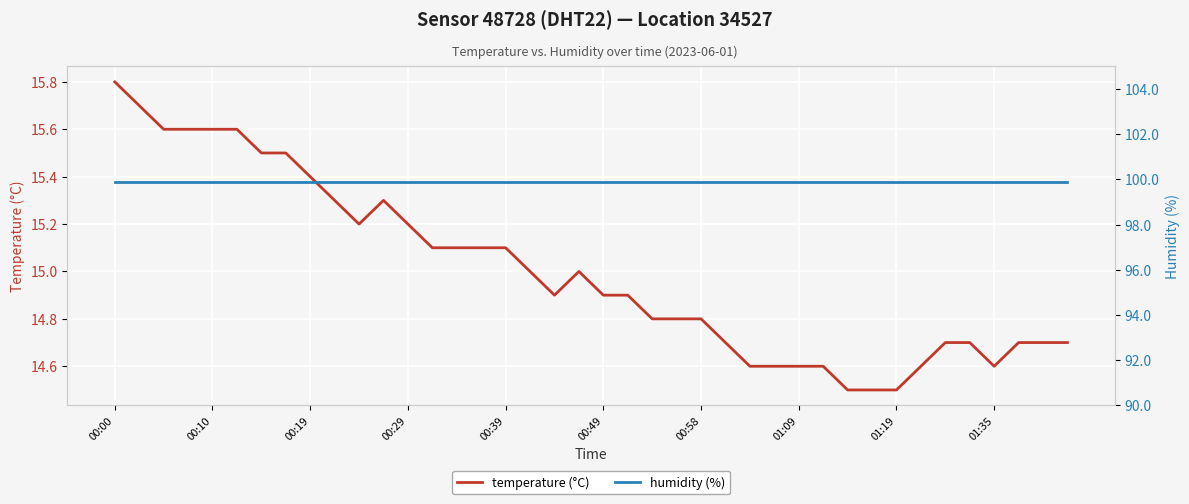

What are all the series names shown in the legend?

temperature (°C), humidity (%)